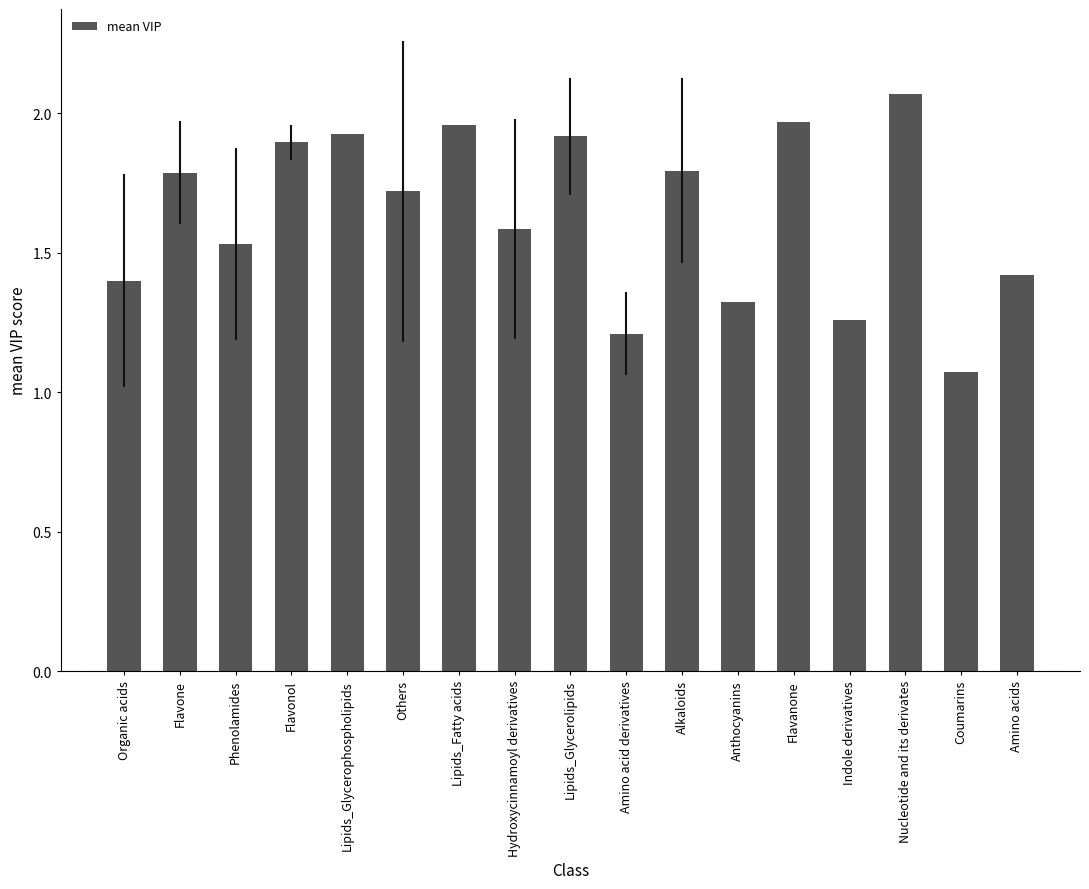

Which category has the lowest value across all series?

Coumarins